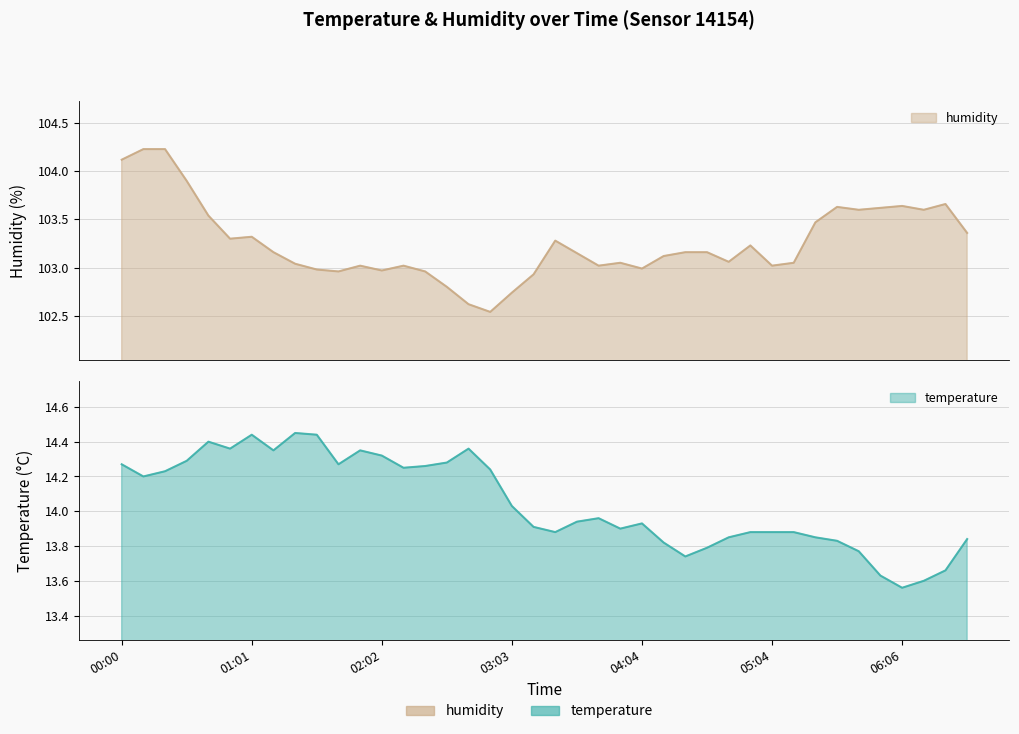

Is the value of temperature at 00:41 greater than the value of humidity at 00:41?

No